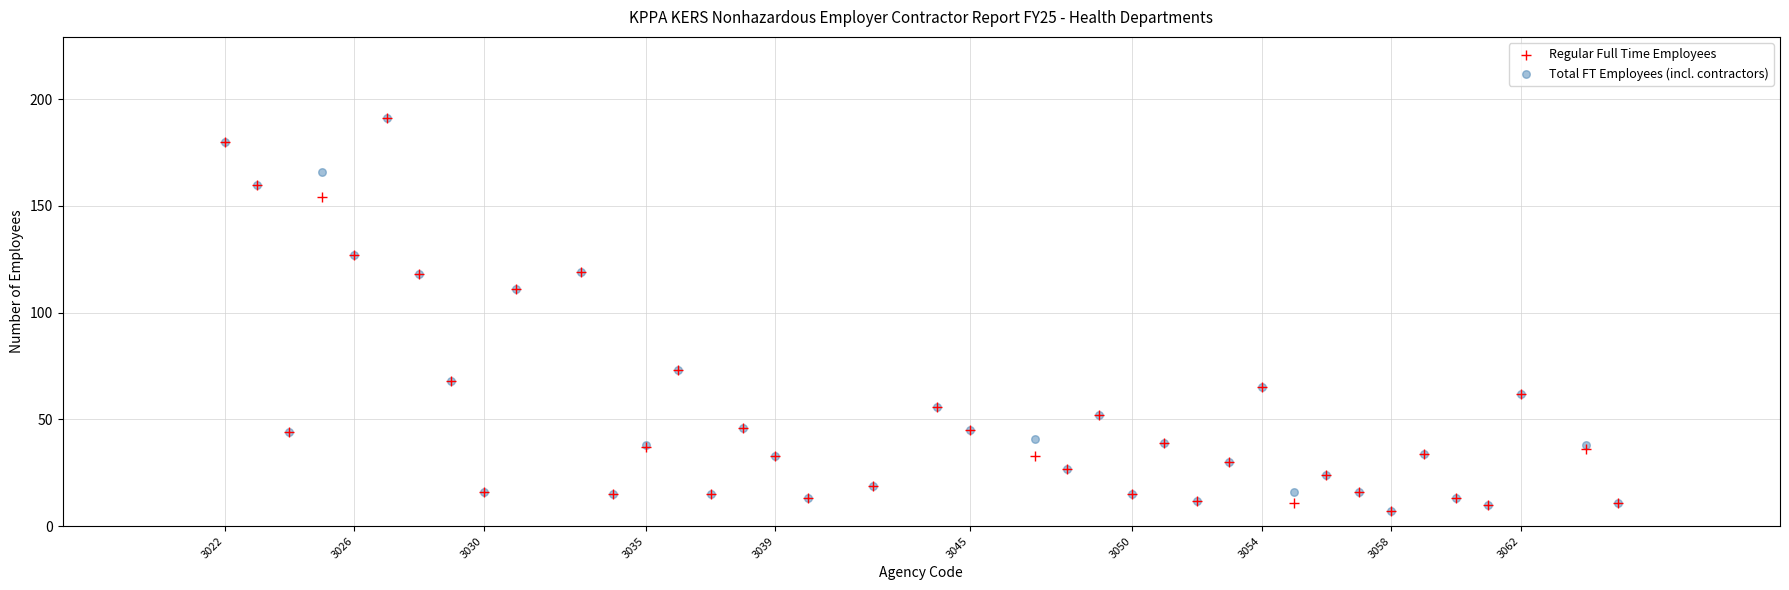

What are all the series names shown in the legend?

Regular Full Time Employees, Total FT Employees (incl. contractors)